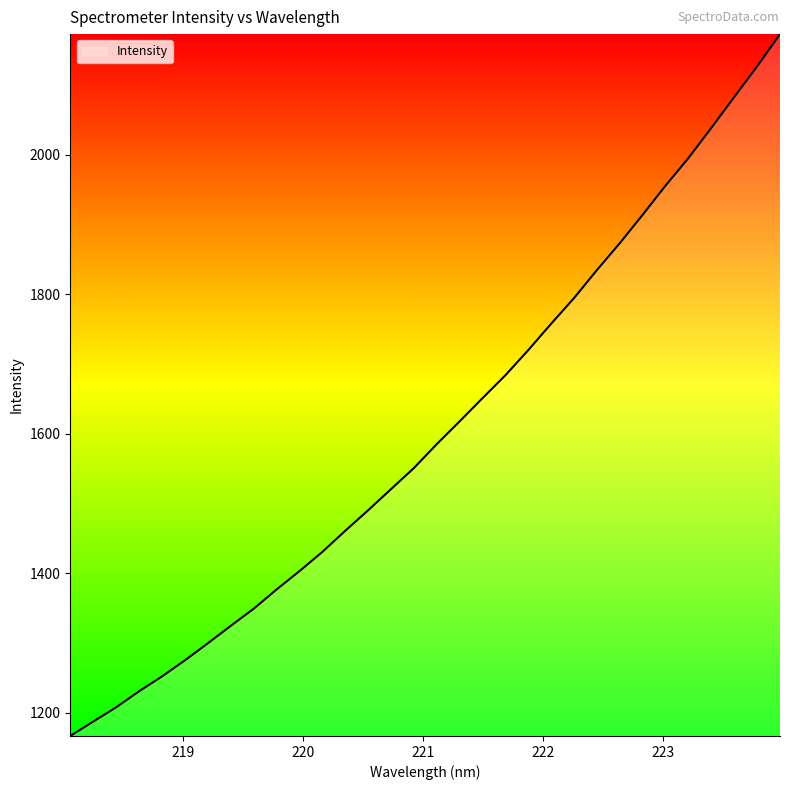

What is the difference between the maximum and minimum values?

1006.3